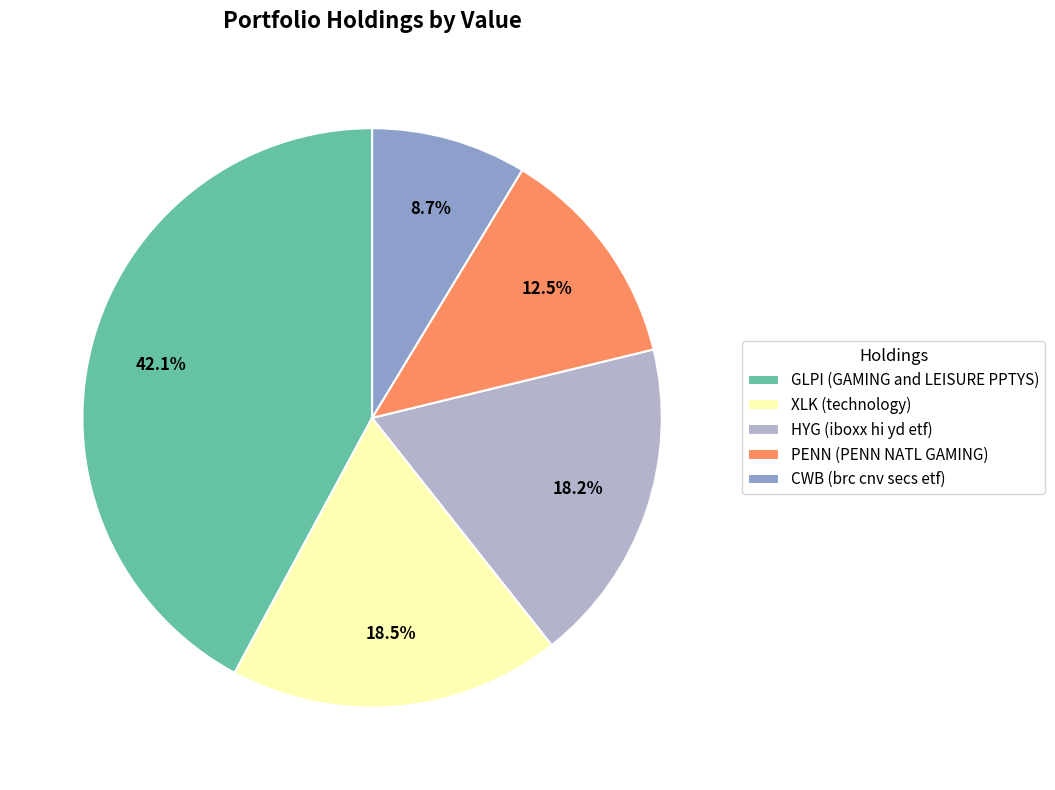

Which category has the smallest portion of the pie?

CWB (brc cnv secs etf)